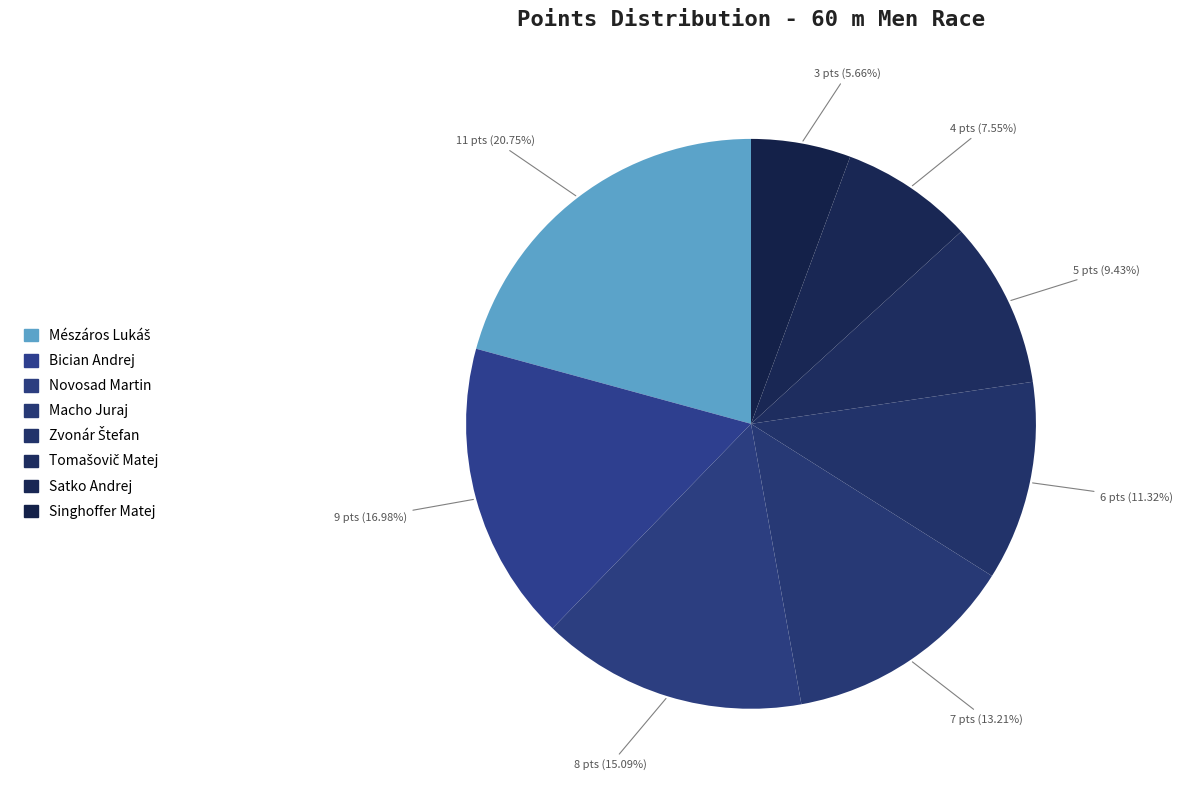

To the nearest percent, what is the difference between the Singhoffer Matej and Bician Andrej slice percentages?

11%